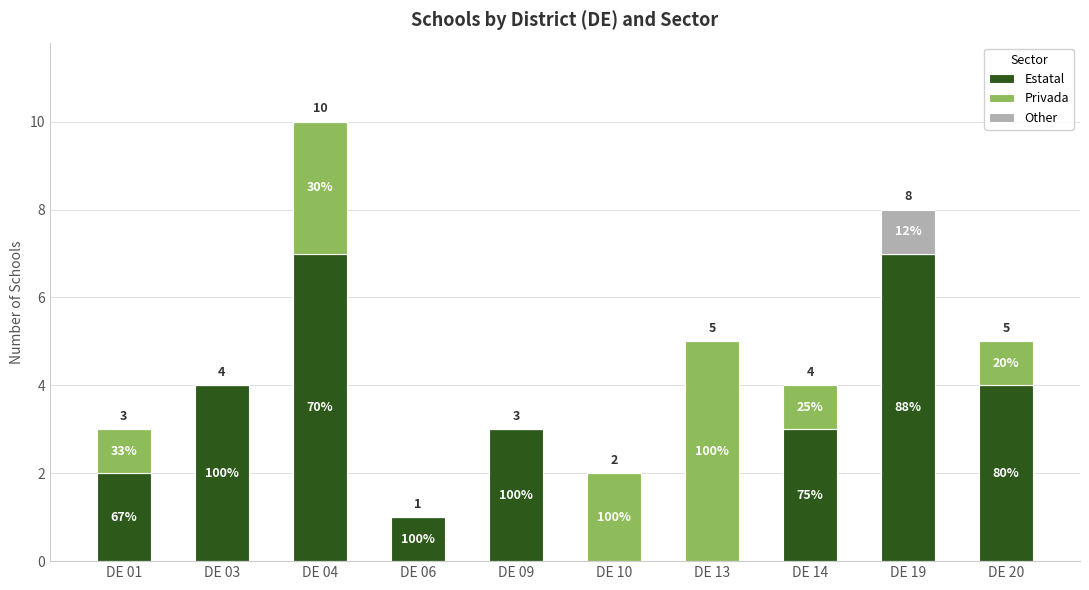

List the series in order of their overall mean, highest first.

Estatal, Privada, Other